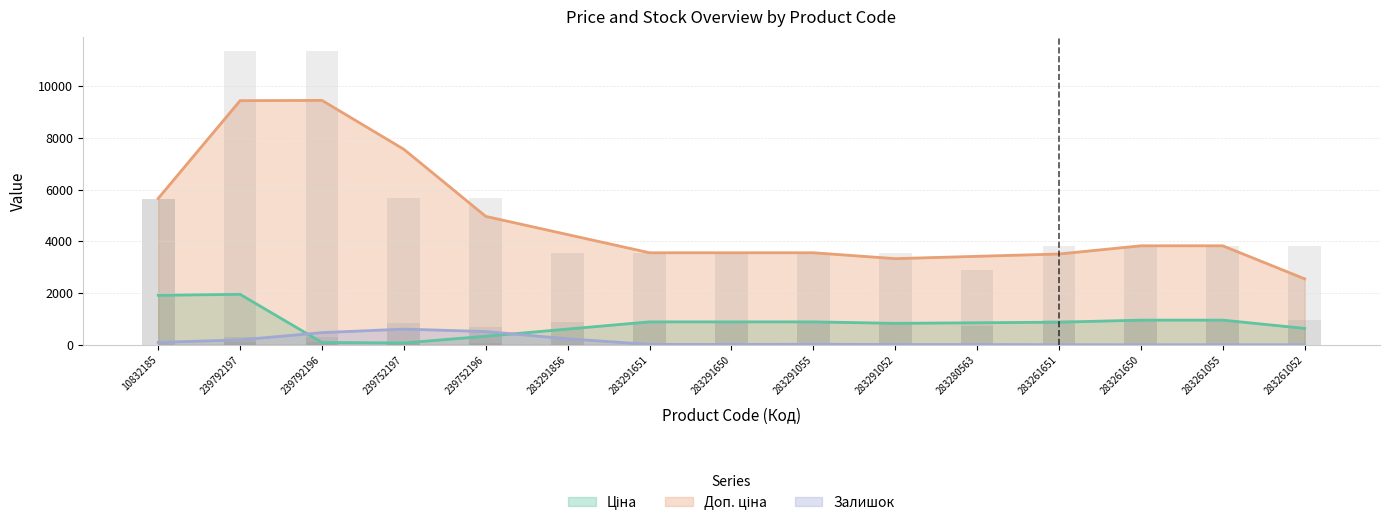

The value of Залишок at 239792197 is 168.2. True or false?

False